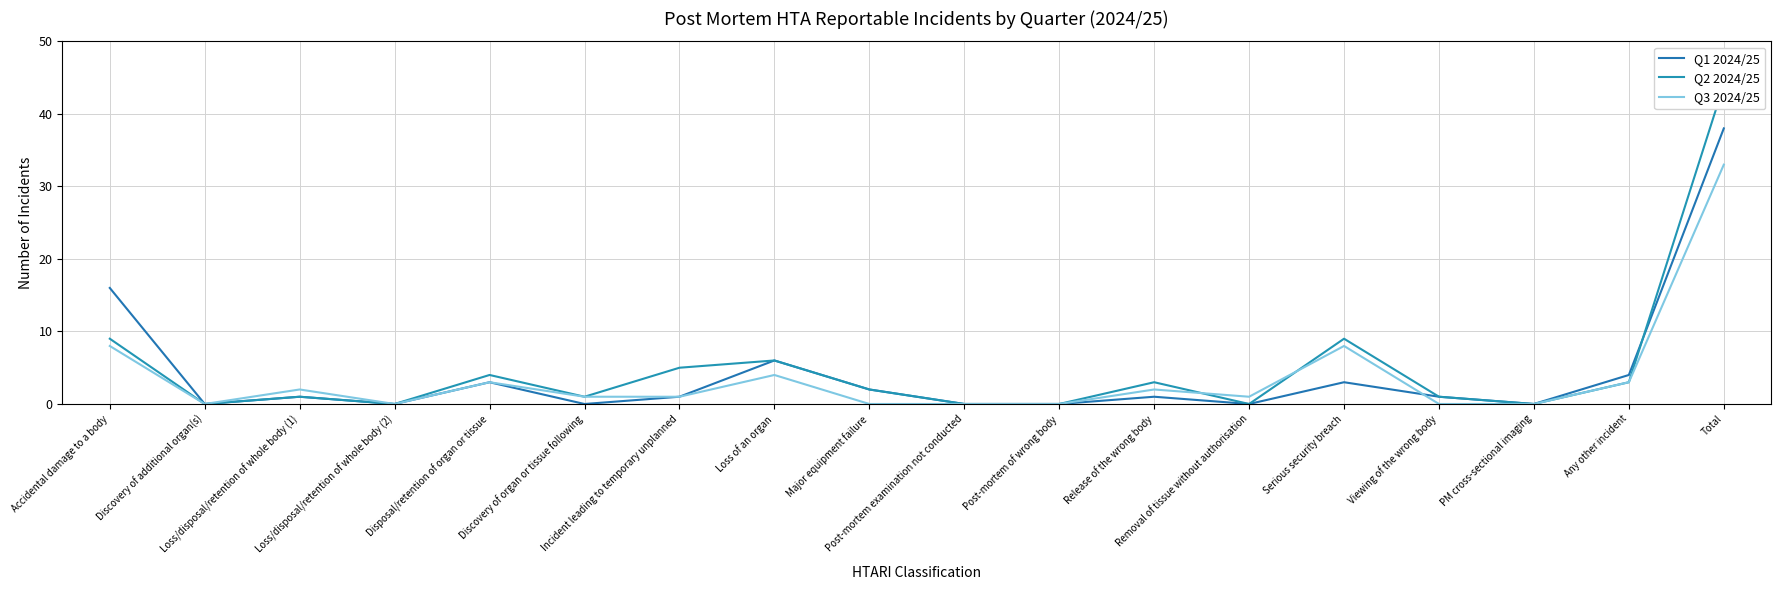

What is the greatest value displayed?

44